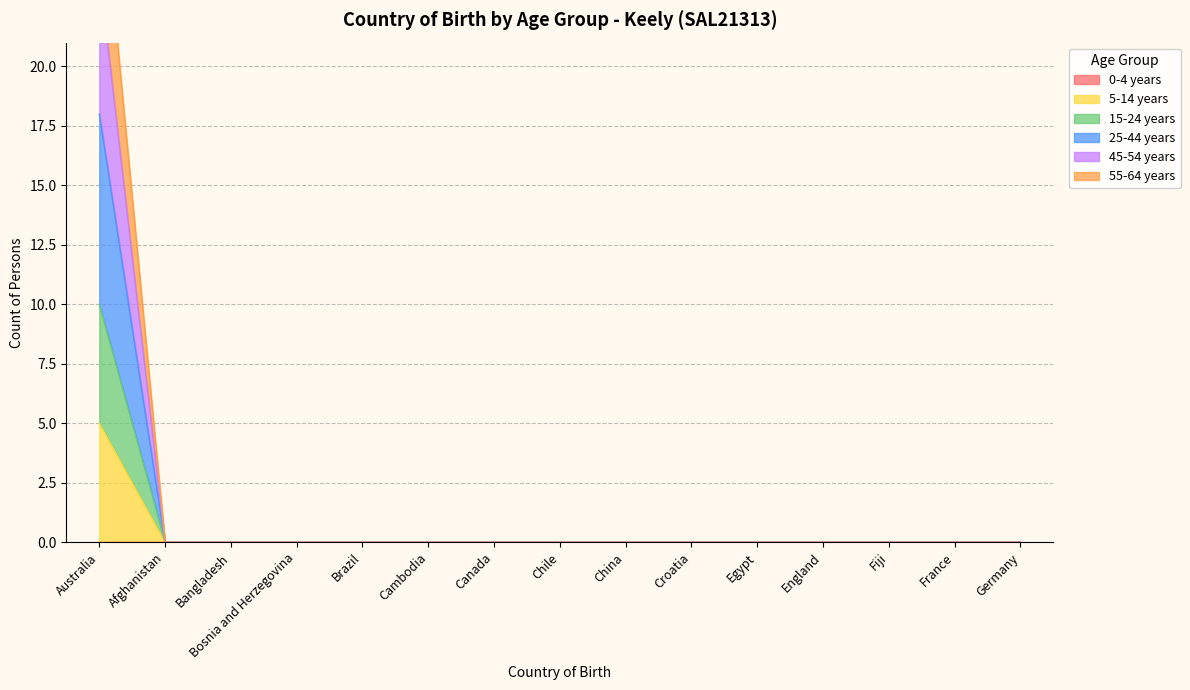

How many data points does each series have?

15